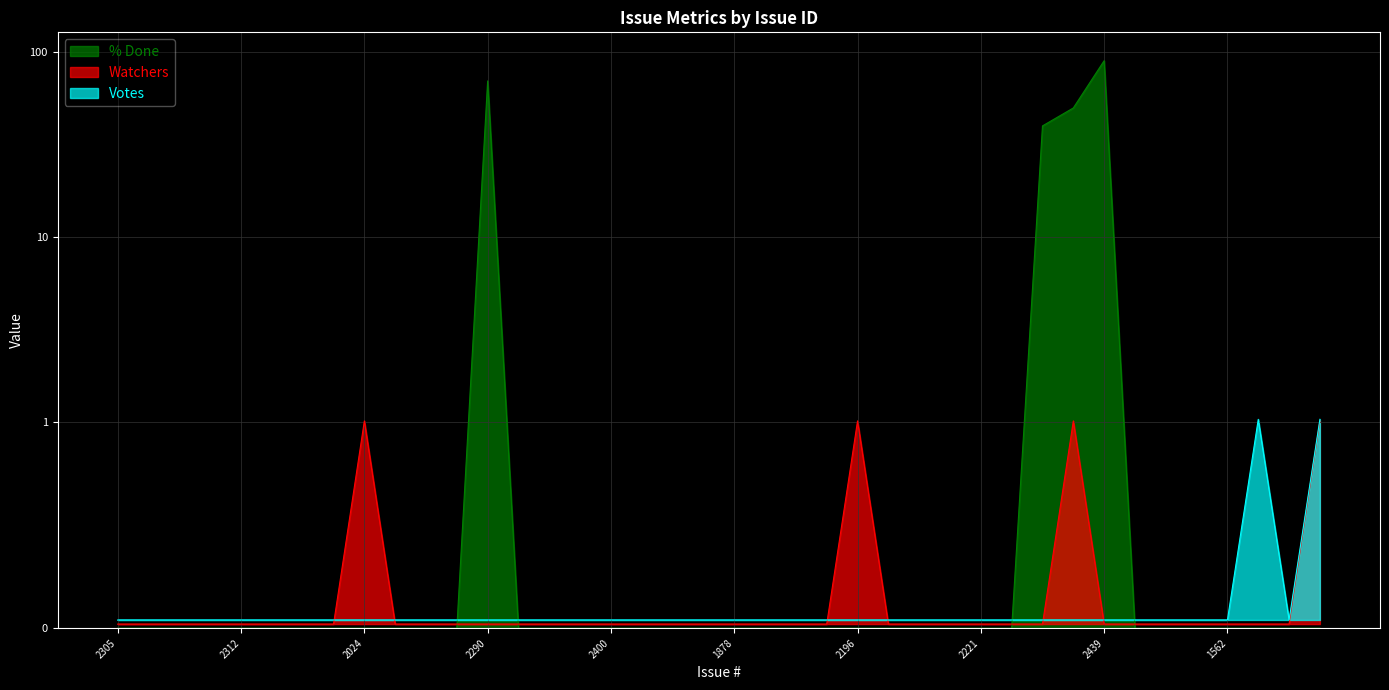

Which series changed the most between 2273 and 1624?

% Done